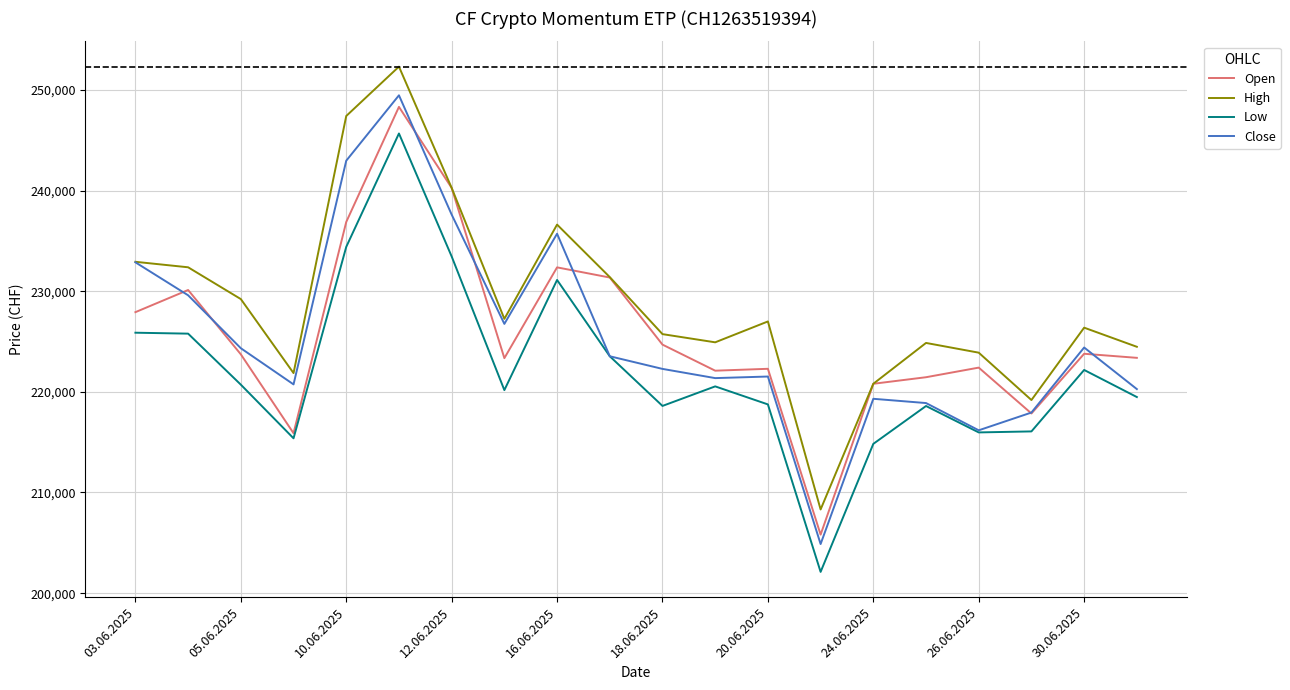

Which series has the largest range (max minus min)?

Close